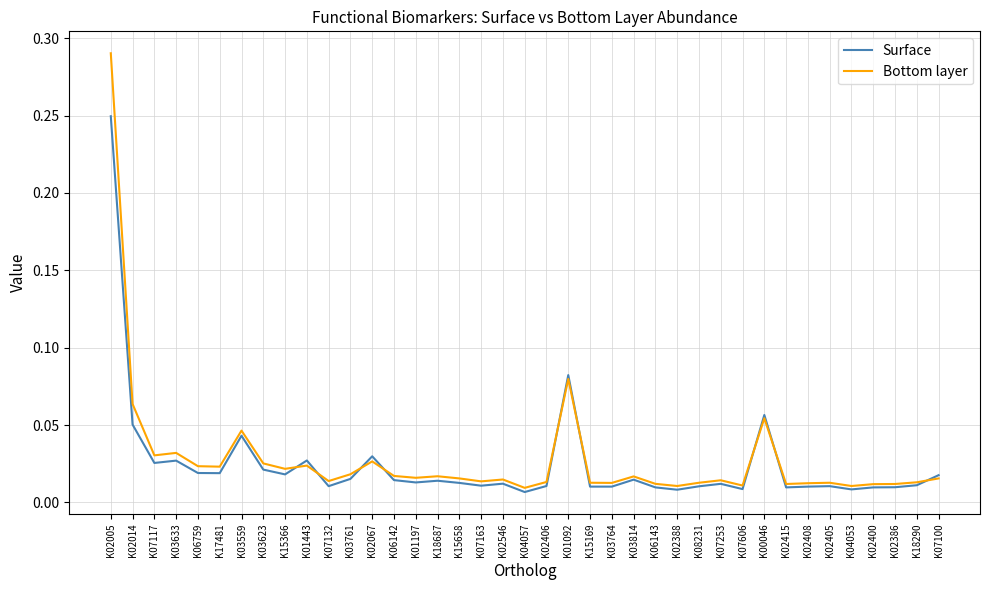

At which category is the sum across all series the highest?

K02005